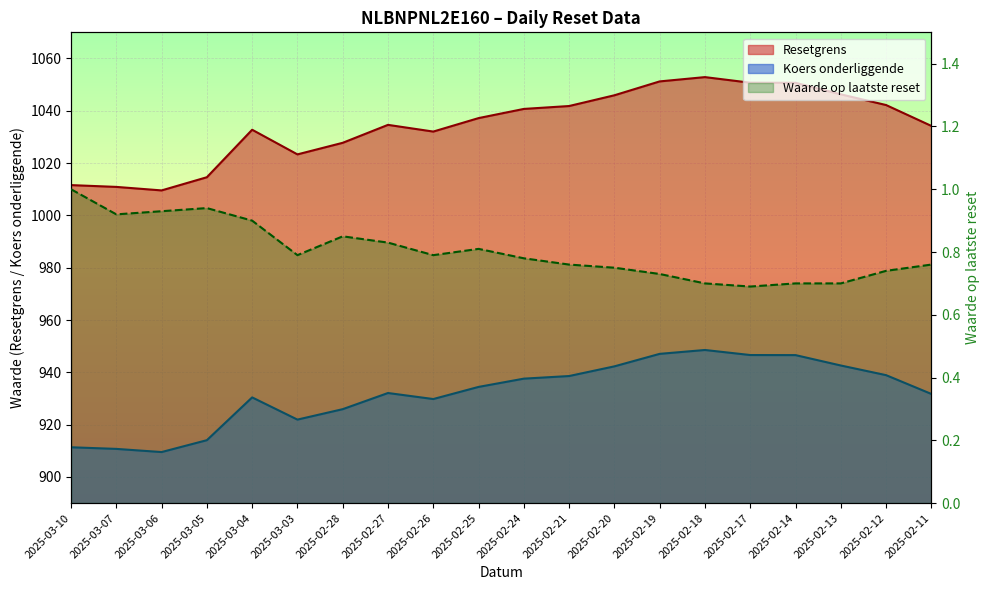

Which series changed the most between 2025-03-10 and 2025-02-12?

Resetgrens